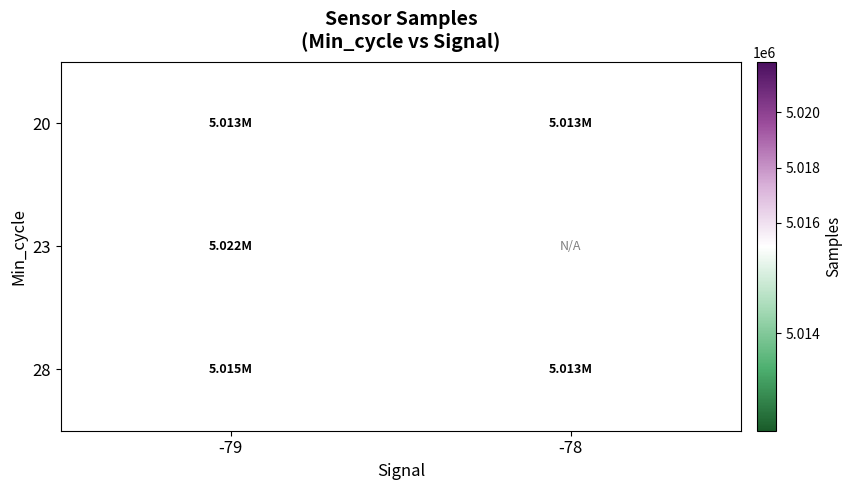

What is the sum of all 20 values?

10025530.9